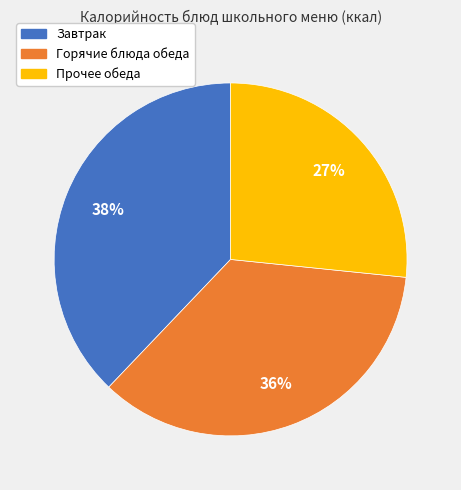

Is there any slice that represents more than half of the pie?

No